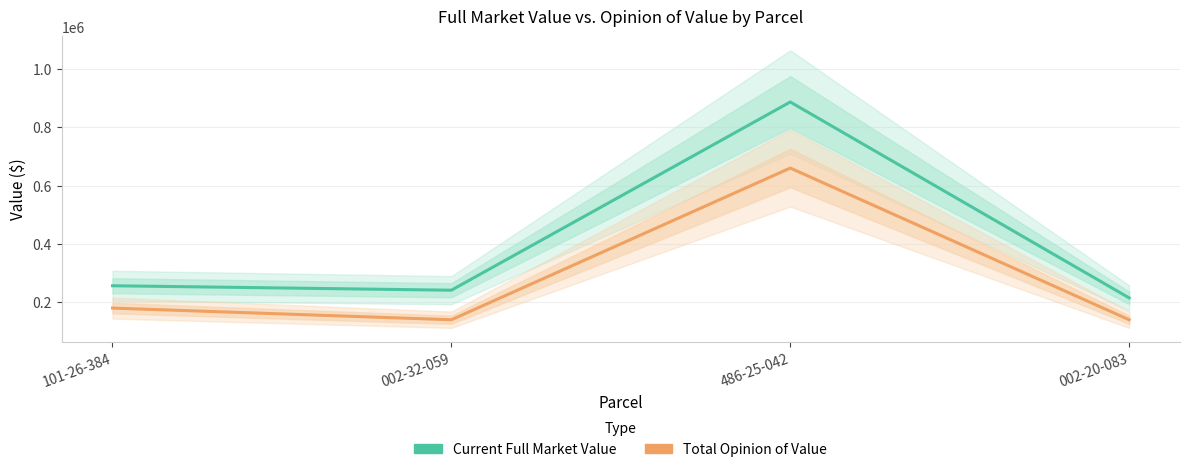

Reading left to right, what are all the values shown in this chart?

Current Full Market Value: 101-26-384=256600	002-32-059=241300	486-25-042=886400	002-20-083=214900
Total Opinion of Value: 101-26-384=180000	002-32-059=140000	486-25-042=660000	002-20-083=140000